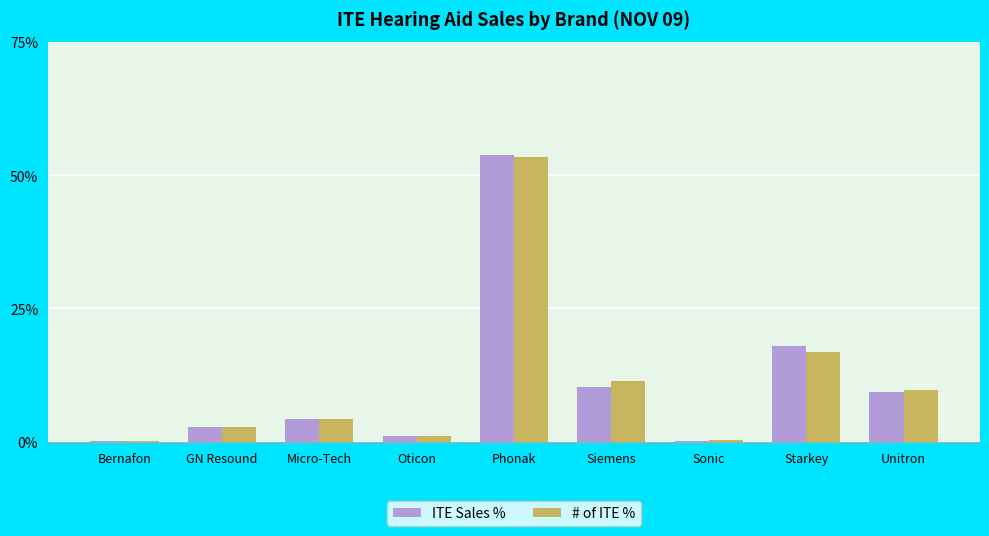

Read the ITE Sales % value at Phonak.

53.8